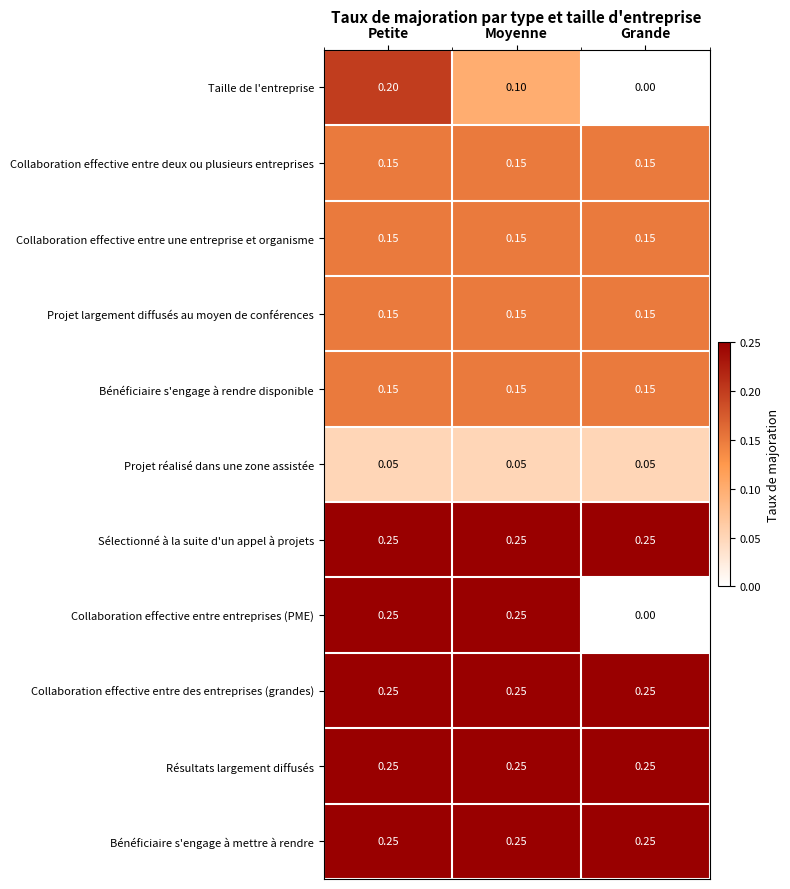

Which series changed the most between Moyenne and Grande?

Collaboration effective entre entreprises (PME)